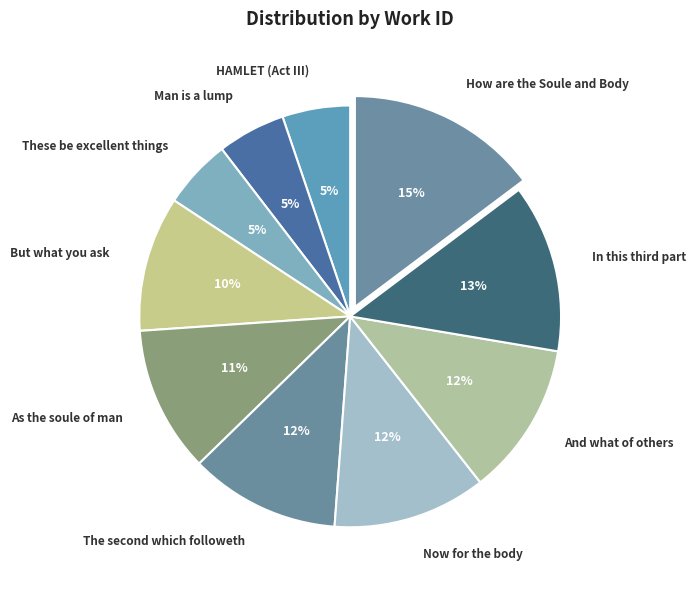

To the nearest percent, what is the difference between the largest and smallest slice percentages?

10%